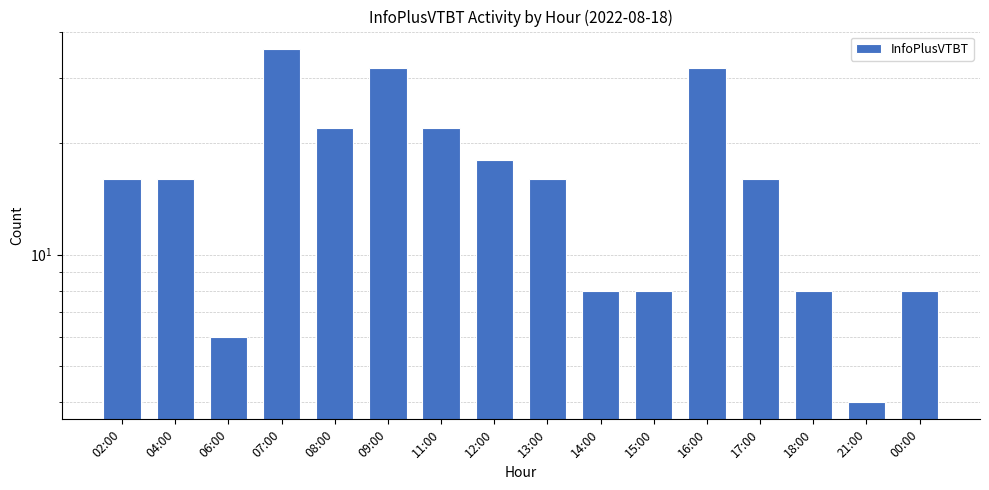

What is the greatest value displayed?

36